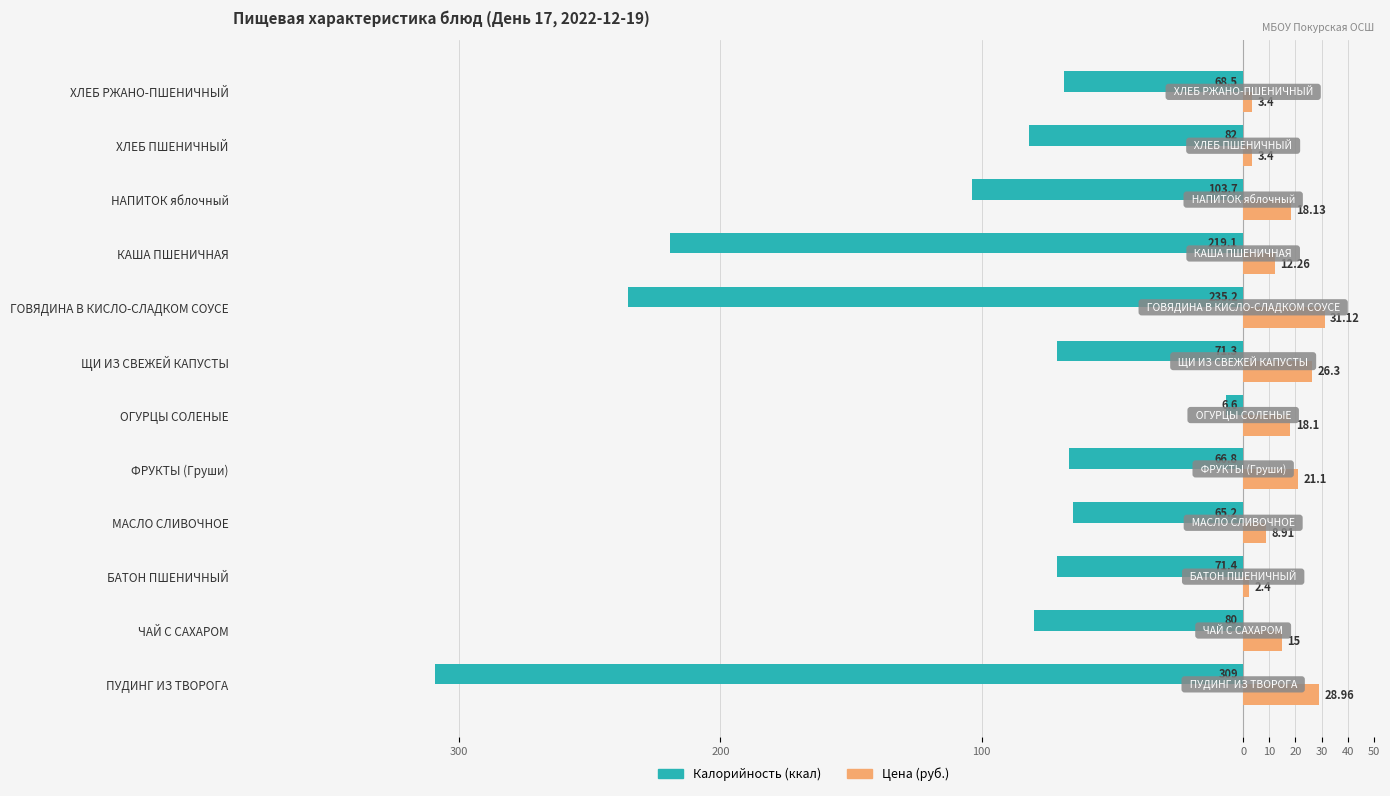

What are all the series names shown in the legend?

Калорийность (ккал), Цена (руб.)